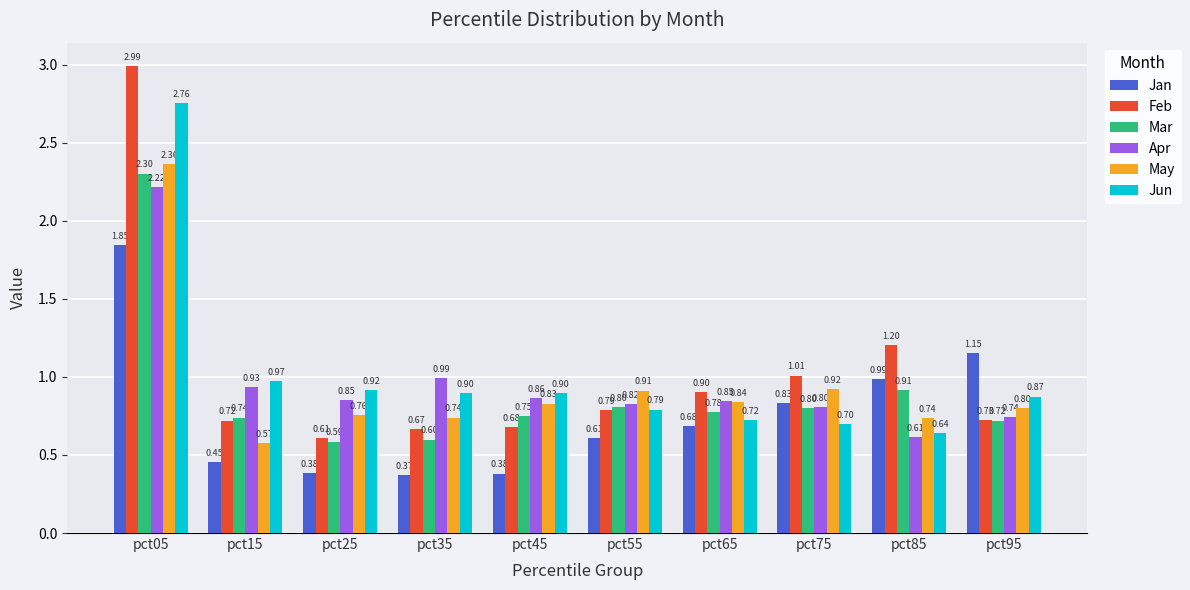

Is the value of Feb at pct95 greater than the value of Jun at pct45?

No